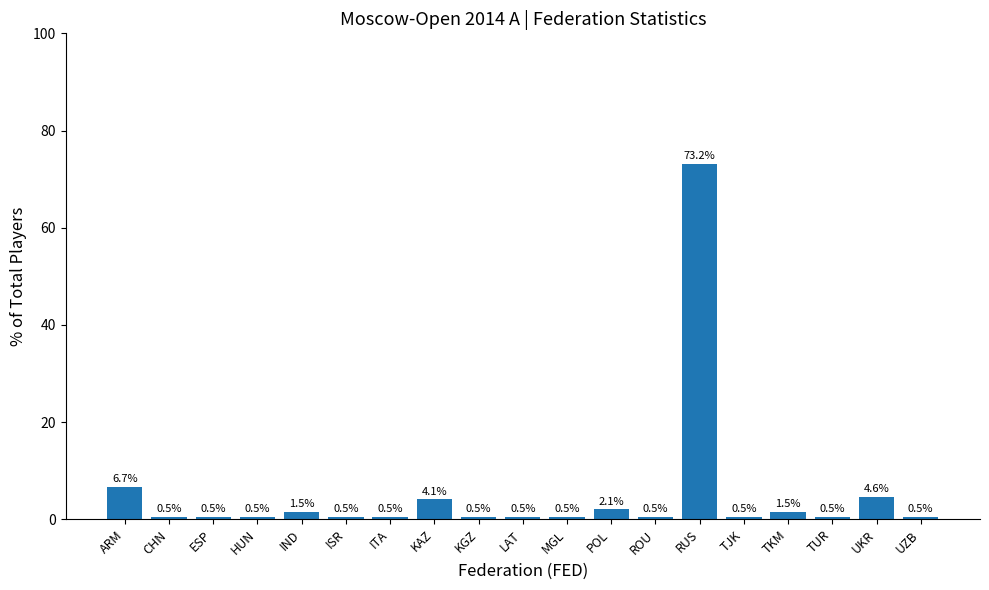

True or false: the data shows 0.5 at MGL.

True